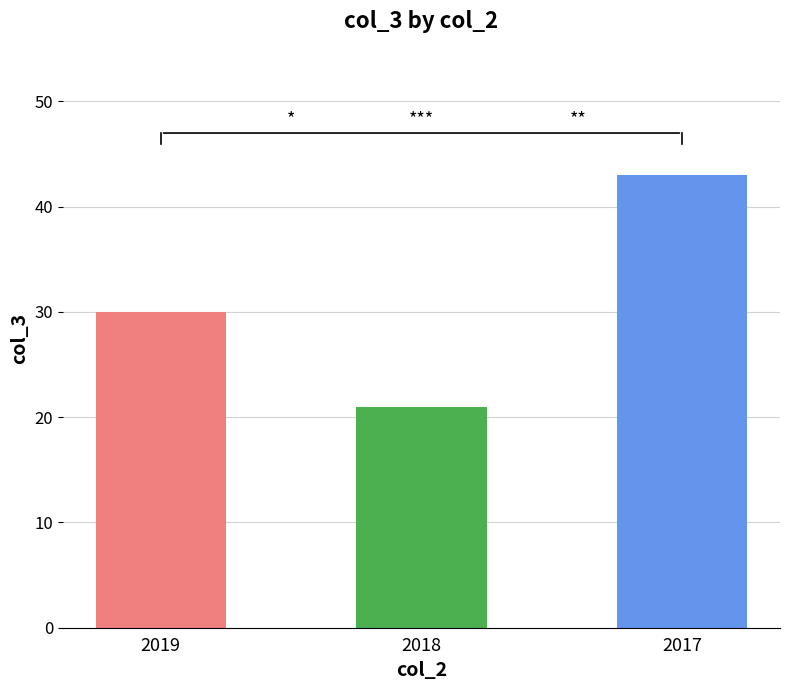

What is the value of the 3rd bar from the left?

43